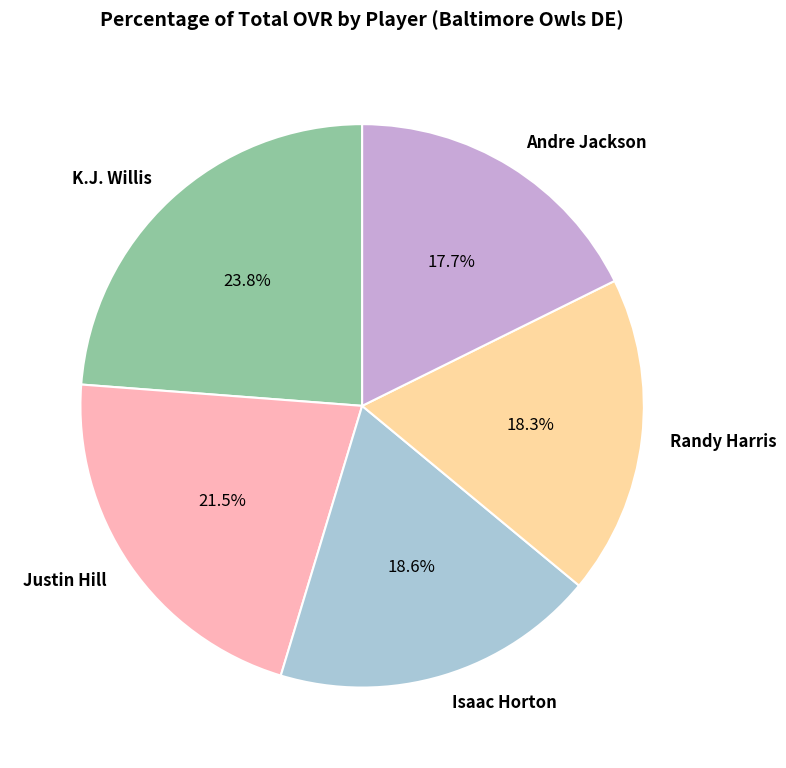

To the nearest percent, what is the difference between the largest and smallest slice percentages?

6%